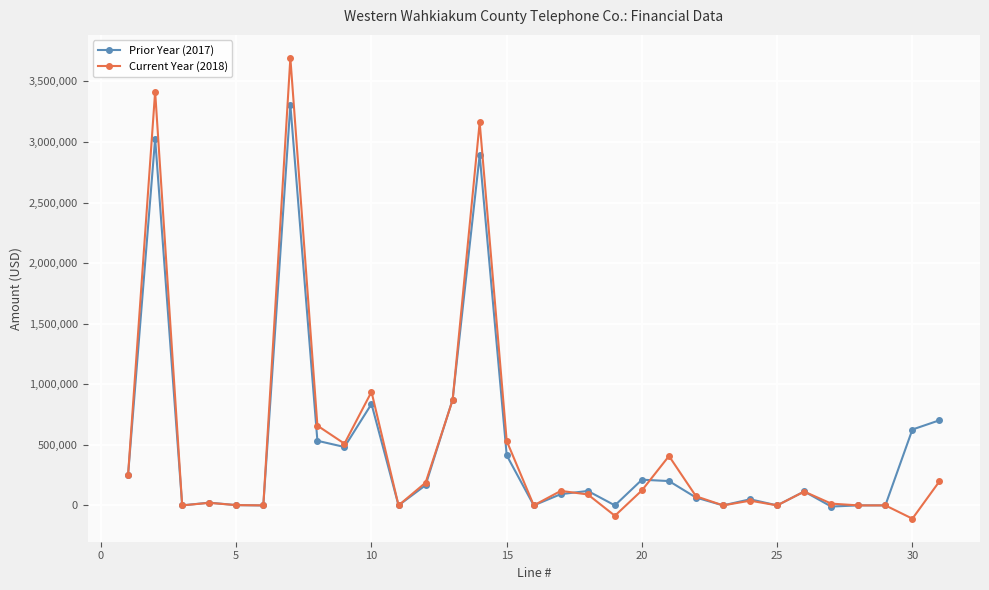

True or false: Prior Year (2017) has more than 0 points higher than both neighbors.

True